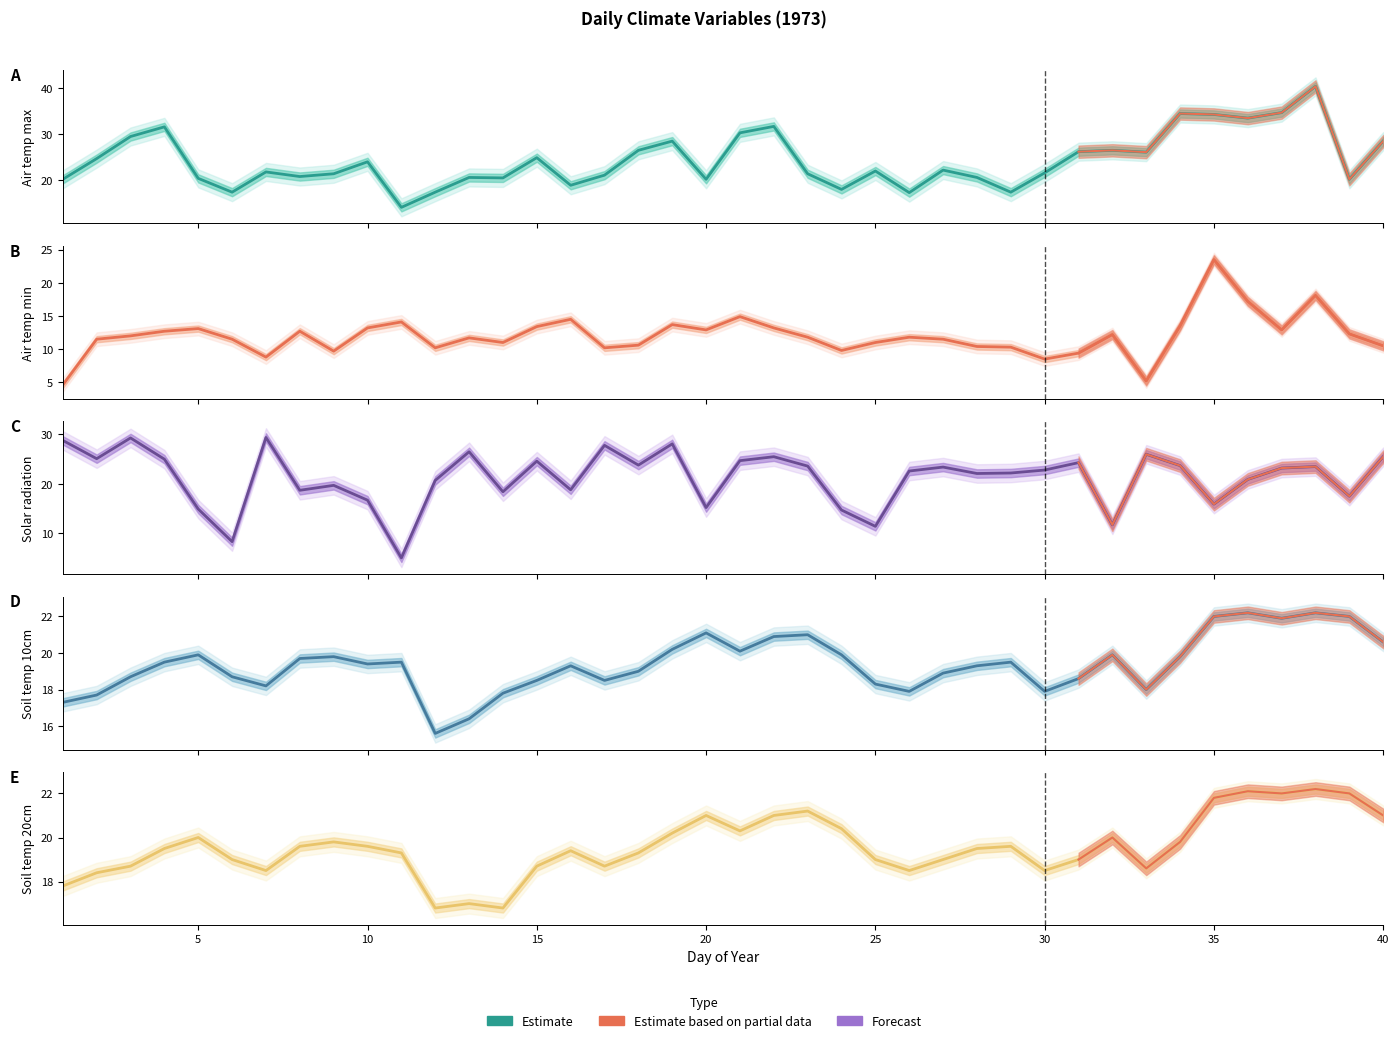

Reading right to left, list all the values displayed in this chart.

Air temp max: 28.5	20.2	40.4	34.7	33.5	34.3	34.5	26.1	26.5	26.2	21.6	17.4	20.6	22.2	17.3	22.0	18.0	21.4	31.7	30.3	20.2	28.5	26.5	21.1	18.9	24.9	20.5	20.6	17.4	14.1	24.0	21.4	20.8	21.8	17.4	20.4	31.6	29.5	24.7	20.2
Air temp min: 10.5	12.3	18.1	12.9	17.2	23.5	13.5	5.2	12.2	9.4	8.5	10.3	10.4	11.5	11.8	11.0	9.8	11.8	13.2	14.9	12.9	13.7	10.6	10.2	14.5	13.4	11.0	11.7	10.2	14.1	13.2	9.7	12.7	8.8	11.5	13.1	12.7	12.0	11.5	4.6
Solar radiation: 25.5	17.5	23.5	23.2	20.9	15.9	23.7	26.0	11.7	24.3	22.8	22.2	22.1	23.4	22.6	11.4	14.7	23.6	25.5	24.7	15.2	28.1	23.8	27.8	18.8	24.6	18.4	26.5	20.7	5.0	16.7	19.7	18.7	29.4	8.3	14.9	25.0	29.3	25.1	28.8
Soil temp 10cm: 20.6	22.0	22.2	21.9	22.2	22.0	19.8	18.0	19.9	18.6	17.9	19.5	19.3	18.9	17.9	18.3	19.9	21.0	20.9	20.1	21.1	20.2	19.0	18.5	19.3	18.5	17.8	16.4	15.6	19.5	19.4	19.8	19.7	18.2	18.7	19.9	19.5	18.7	17.7	17.3
Soil temp 20cm: 21.0	22.0	22.2	22.0	22.1	21.8	19.8	18.6	20.0	19.0	18.5	19.6	19.5	19.0	18.5	19.0	20.4	21.2	21.0	20.3	21.0	20.2	19.3	18.7	19.4	18.7	16.8	17.0	16.8	19.3	19.6	19.8	19.6	18.5	19.0	20.0	19.5	18.7	18.4	17.8